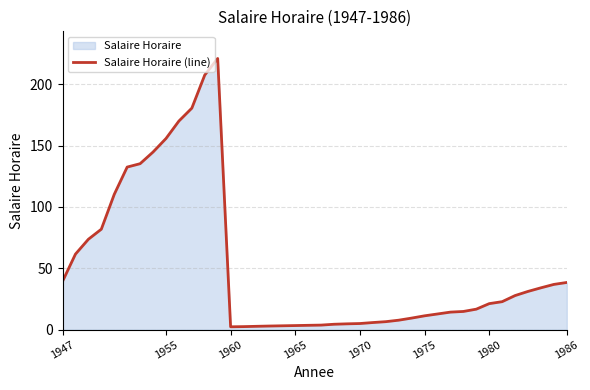

What is the greatest value displayed?

221.0